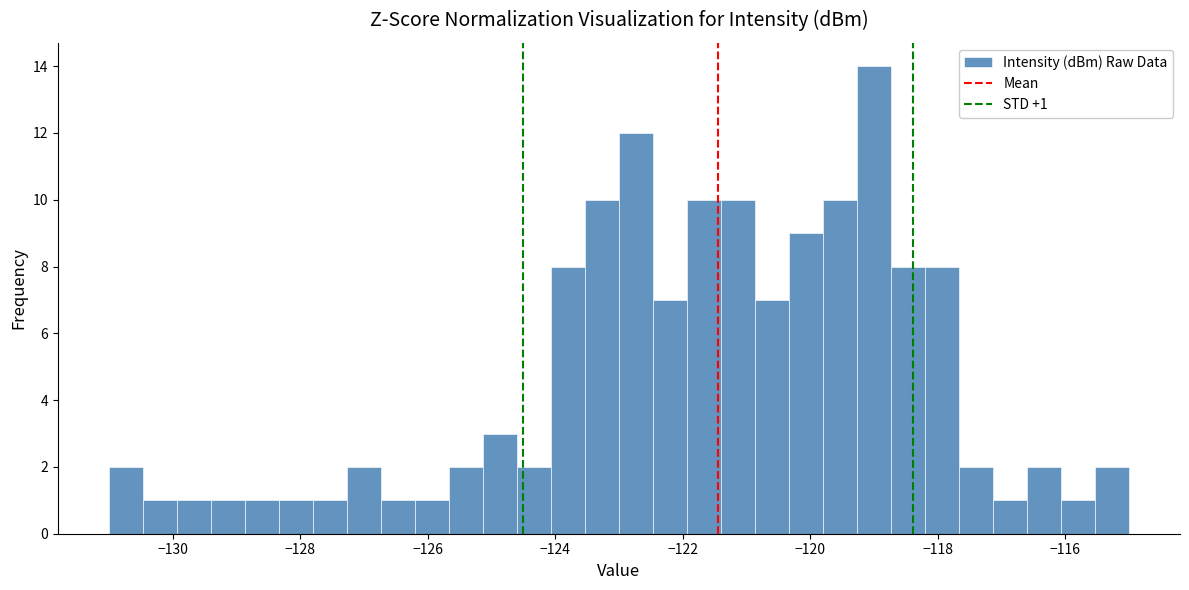

Read against the x-axis, roughly where is the centre of the tallest bar?

-119.0